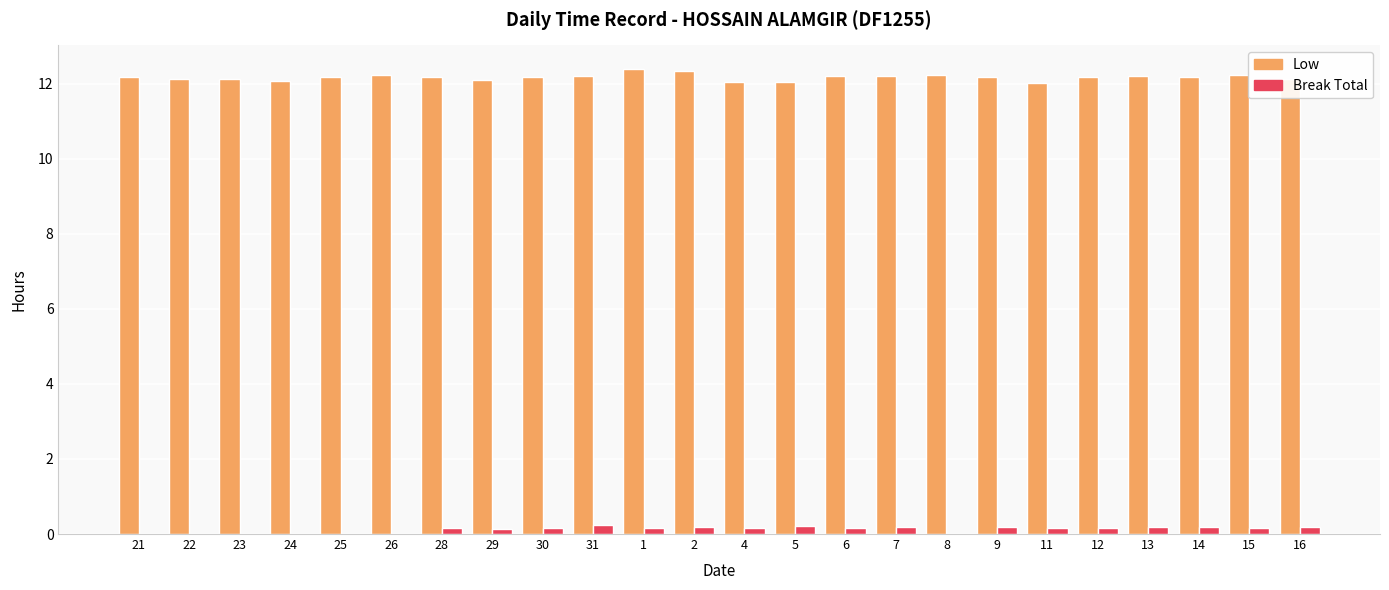

What is the maximum value shown in the chart?

12.4